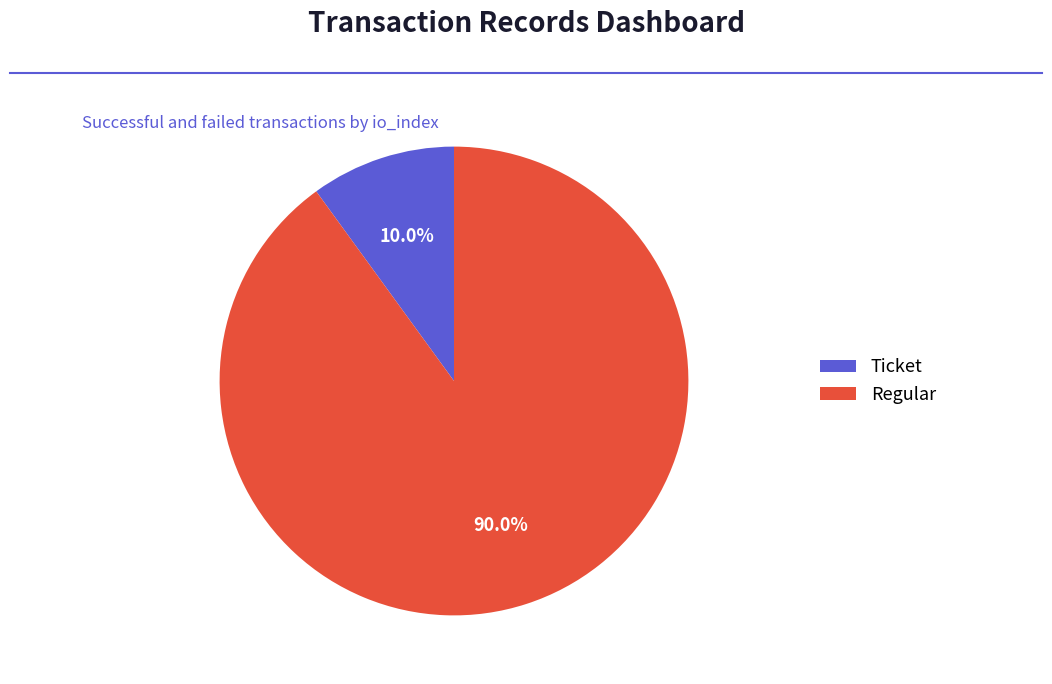

Between Ticket and Regular, which is larger?

Regular